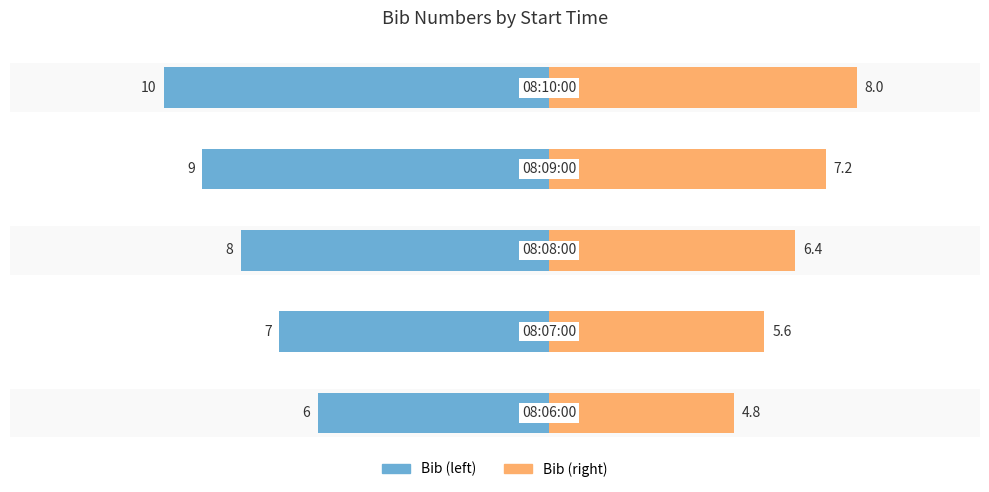

The value of Bib (left) at 0 is -6.0. True or false?

True